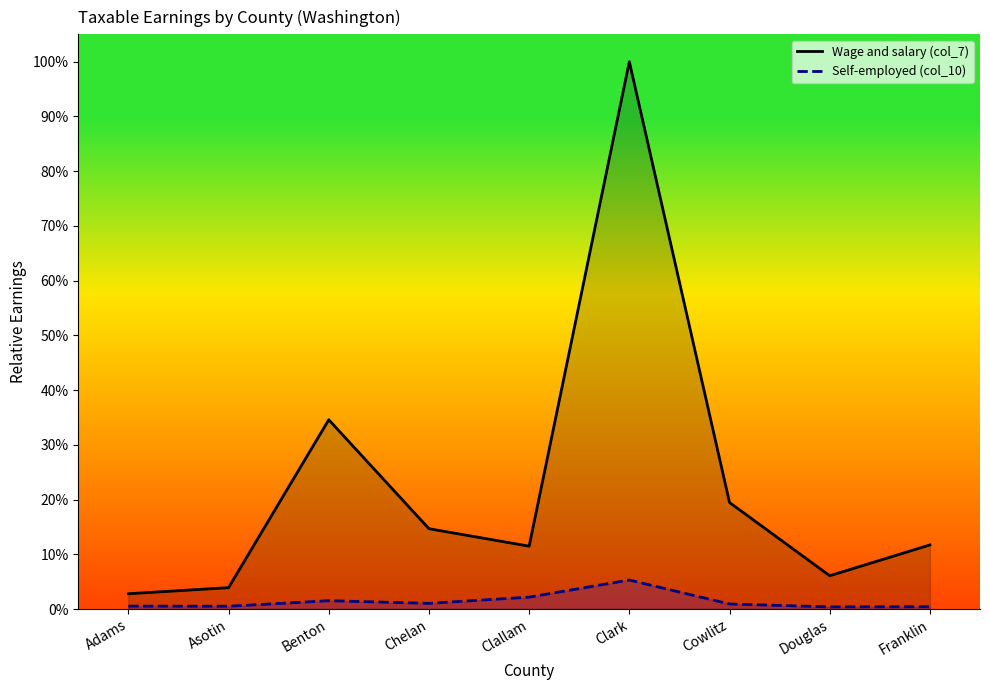

Reading left to right, transcribe all the data shown in this chart.

Wage and salary (col_7): Adams=0.0	Asotin=0.0	Benton=0.3	Chelan=0.1	Clallam=0.1	Clark=1.0	Cowlitz=0.2	Douglas=0.1	Franklin=0.1
Self-employed (col_10): Adams=0.0	Asotin=0.0	Benton=0.0	Chelan=0.0	Clallam=0.0	Clark=0.1	Cowlitz=0.0	Douglas=0.0	Franklin=0.0